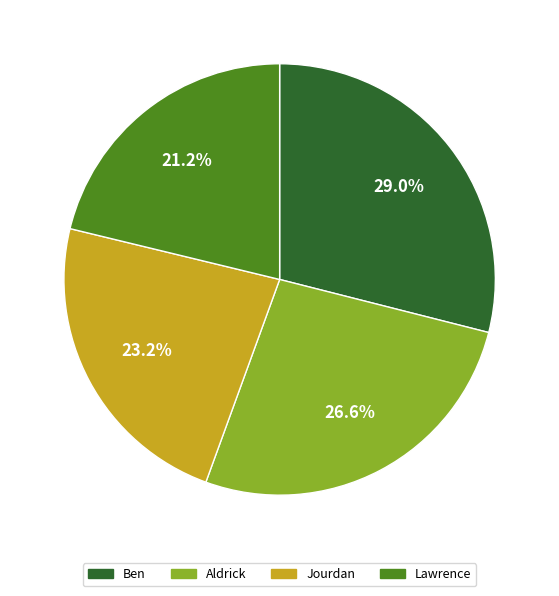

Rank the categories by value from highest to lowest.

Ben, Aldrick, Jourdan, Lawrence